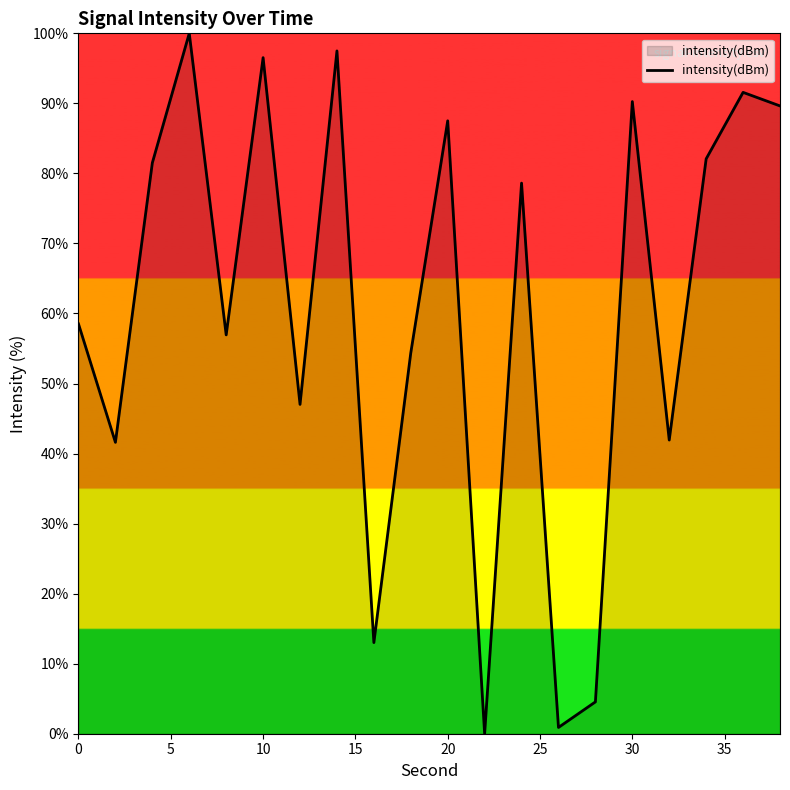

What is the greatest value displayed?

100.0